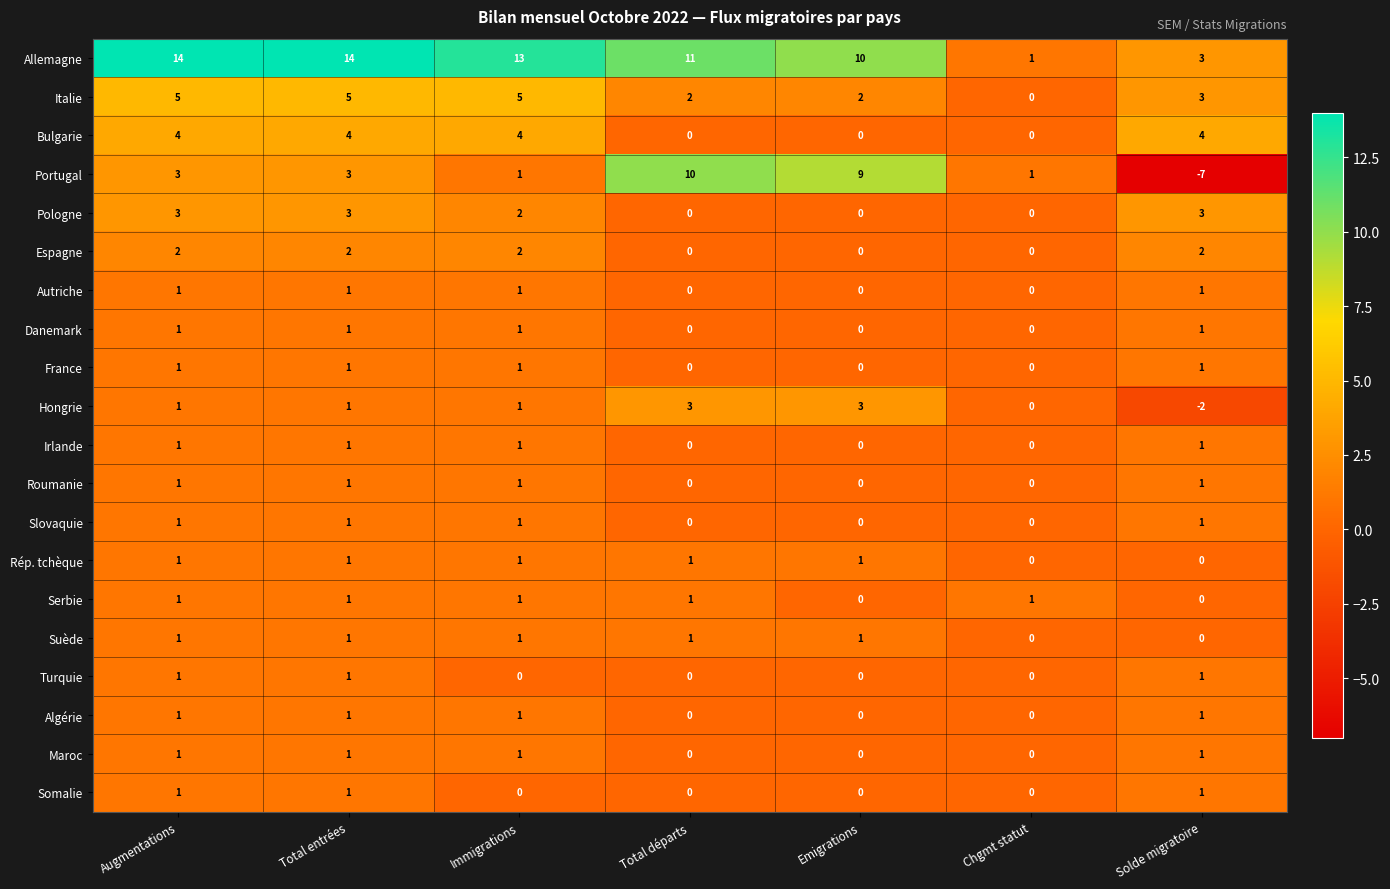

What is the smallest value displayed?

-7